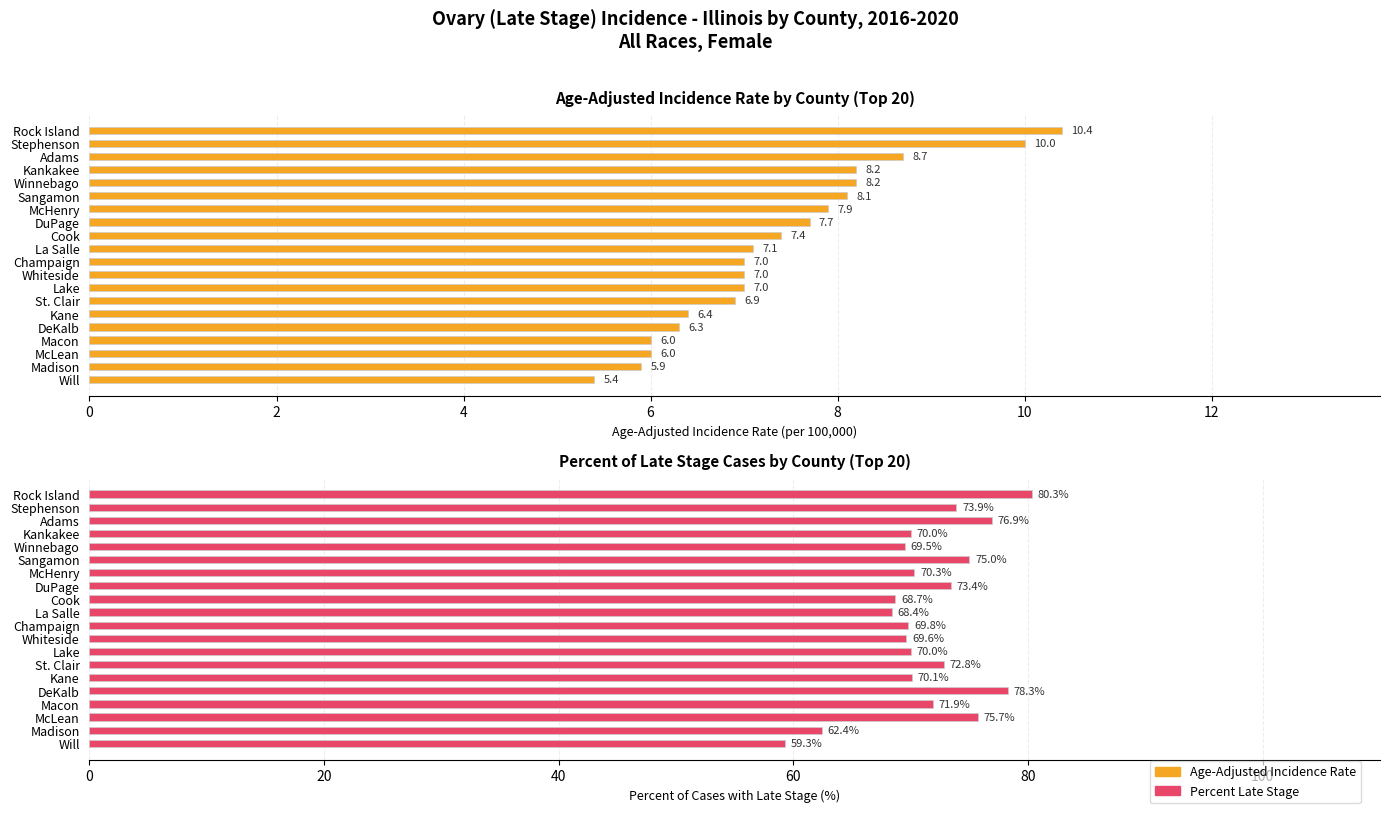

The Percent of Cases with Late Stage series shows 69.8 at Champaign. True or false?

True